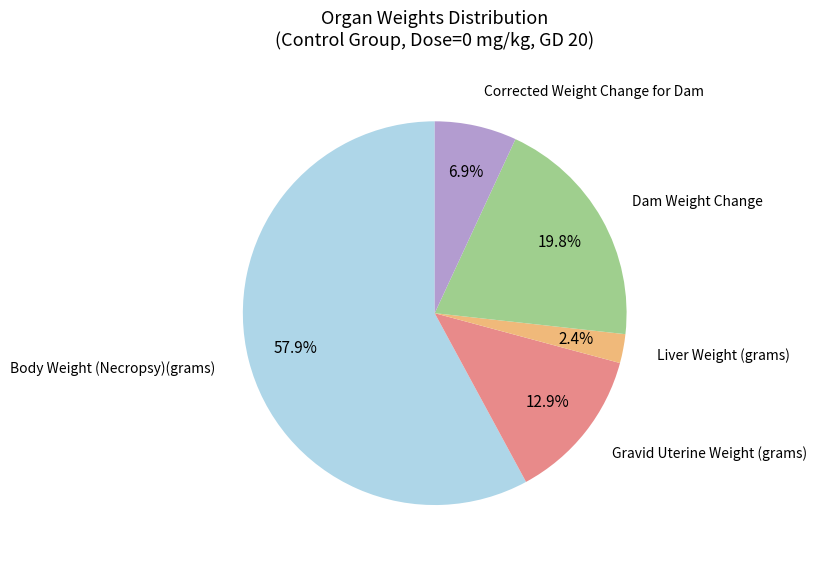

Is there any slice that represents more than half of the pie?

Yes